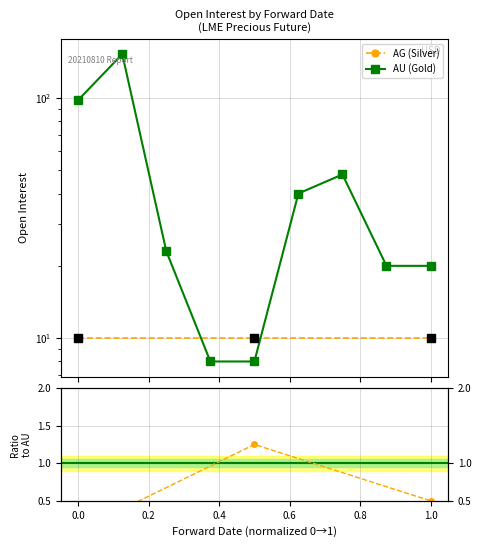

Approximately how many times larger is the value at 0.8 compared to 0.2?

1.7